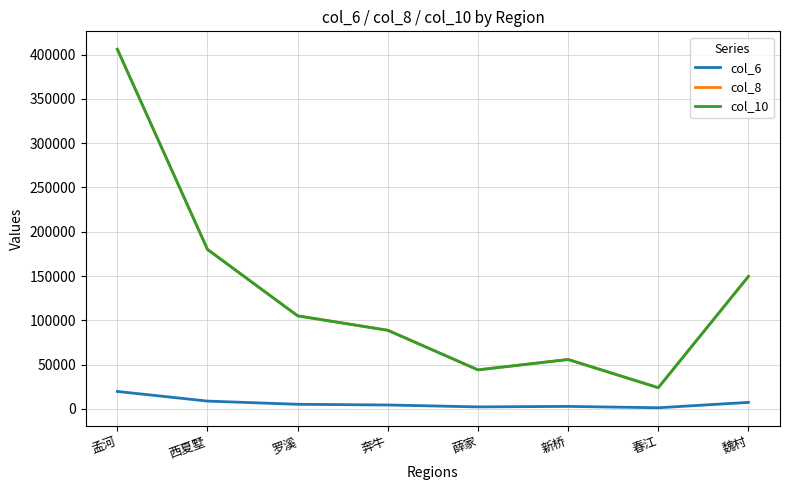

How many interior local valleys does the col_10 series have?

2